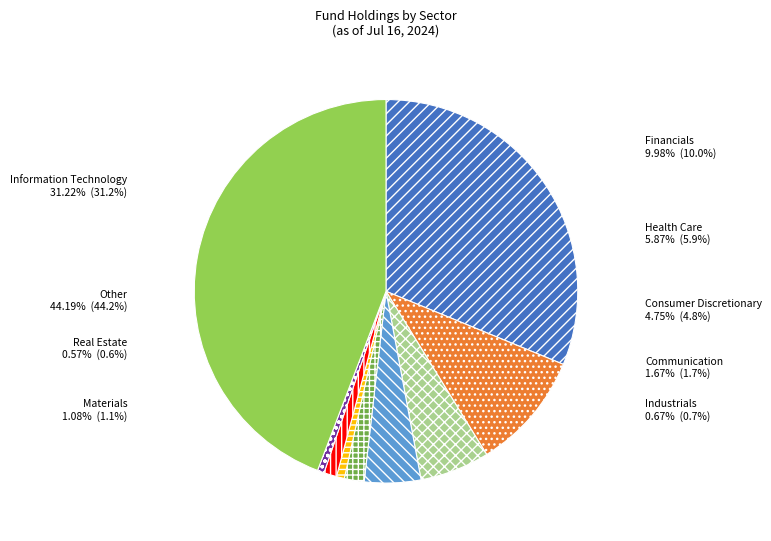

How many segments does this pie chart have?

9